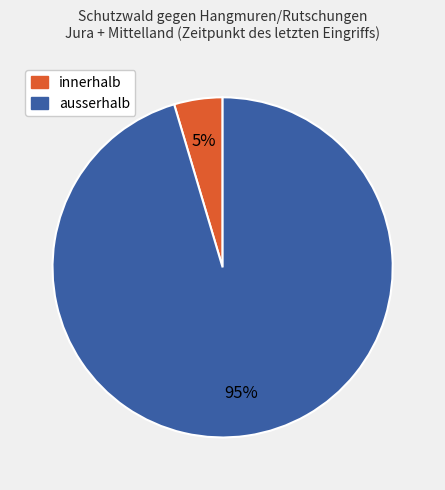

What is the smallest slice in the pie chart?

innerhalb